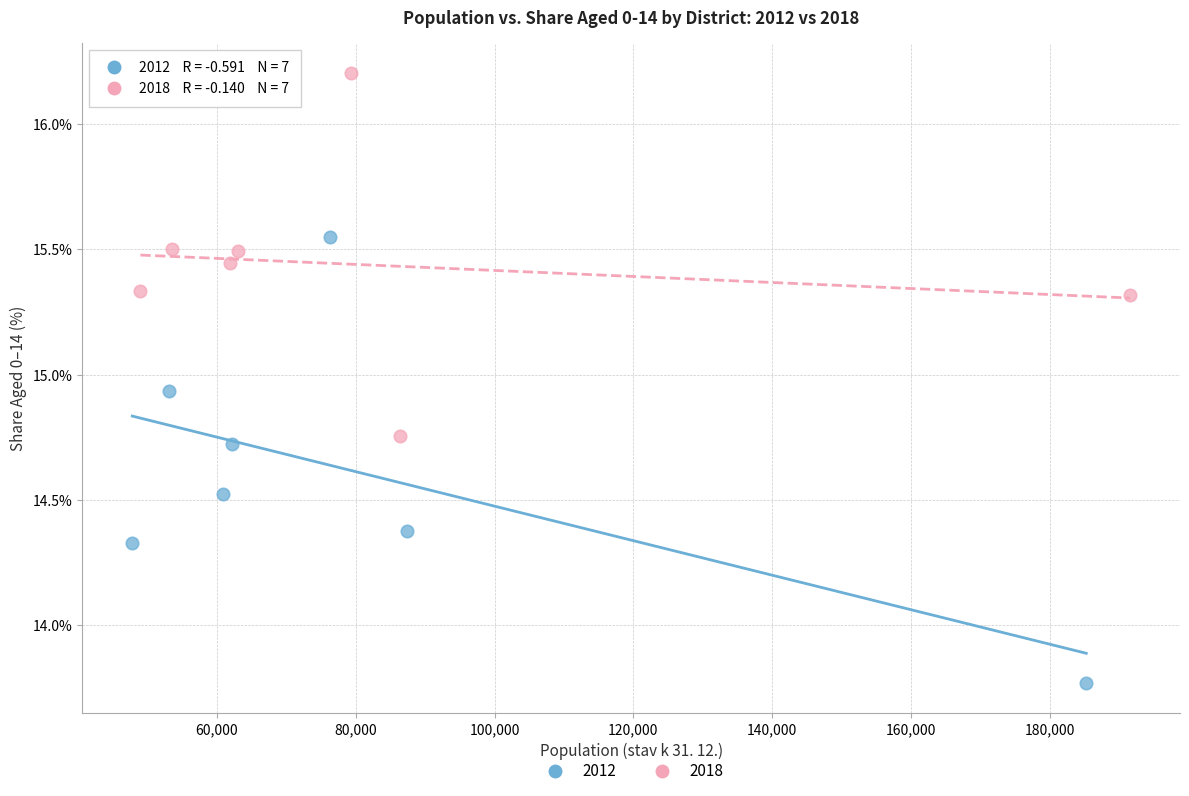

Which series has the largest Y range (max minus min)?

2012